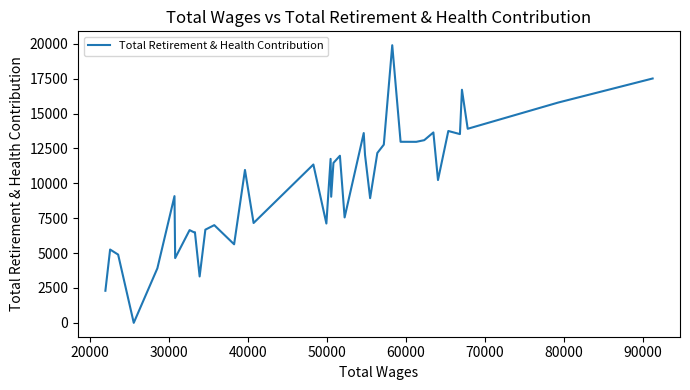

What is the maximum value shown in the chart?

19905